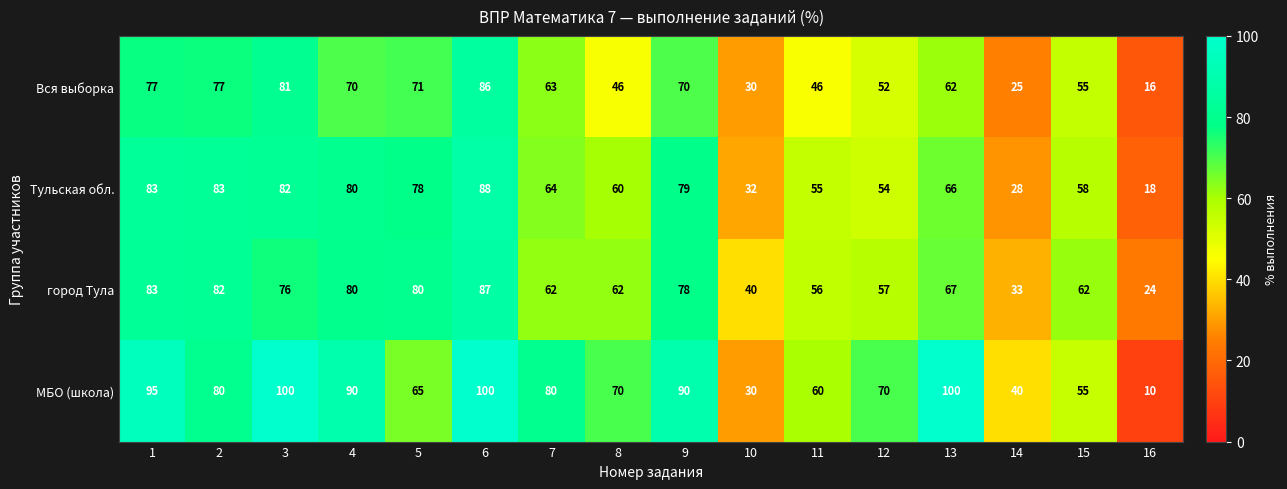

At which category is the sum across all series the highest?

6